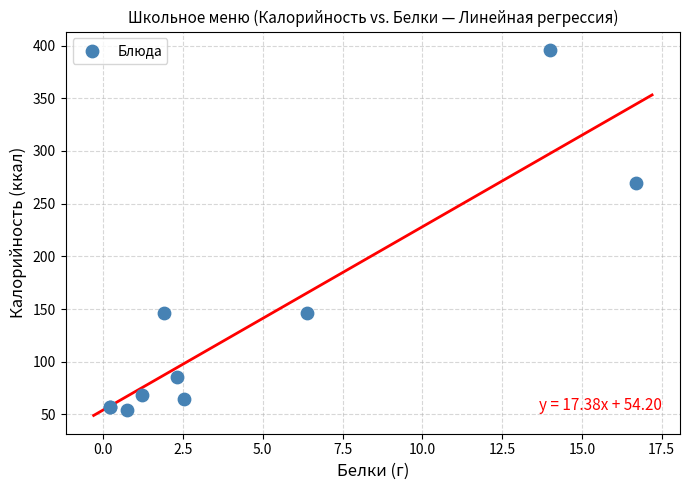

What Y value in the scatter plot is closest to 225?

270.1